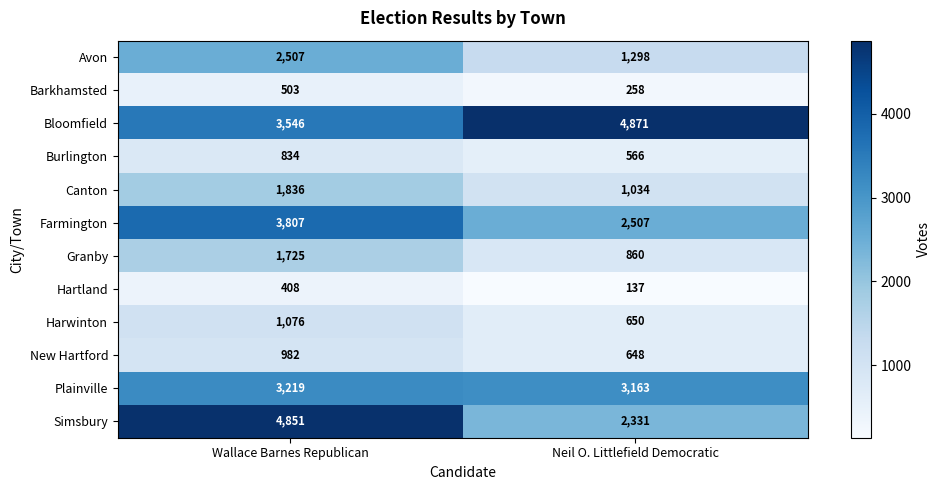

At which label is Burlington closest to 700?

Wallace Barnes Republican